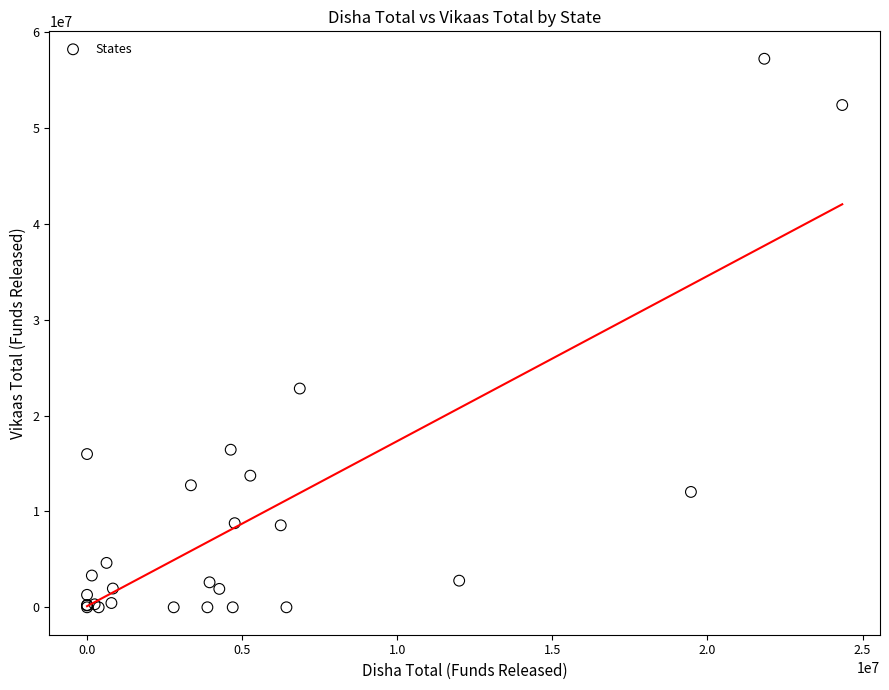

What Y value in the scatter plot is closest to 28612035?

22822287